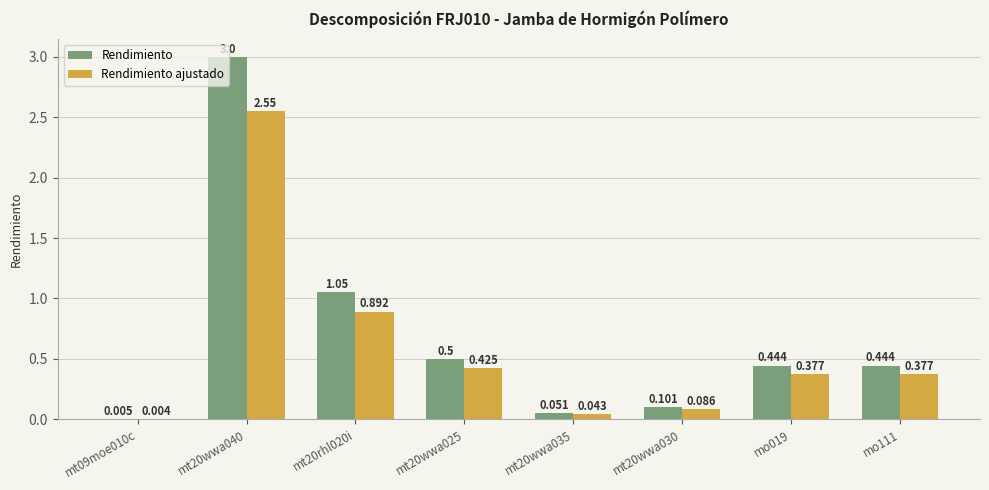

Which series has the largest total across all categories?

Rendimiento